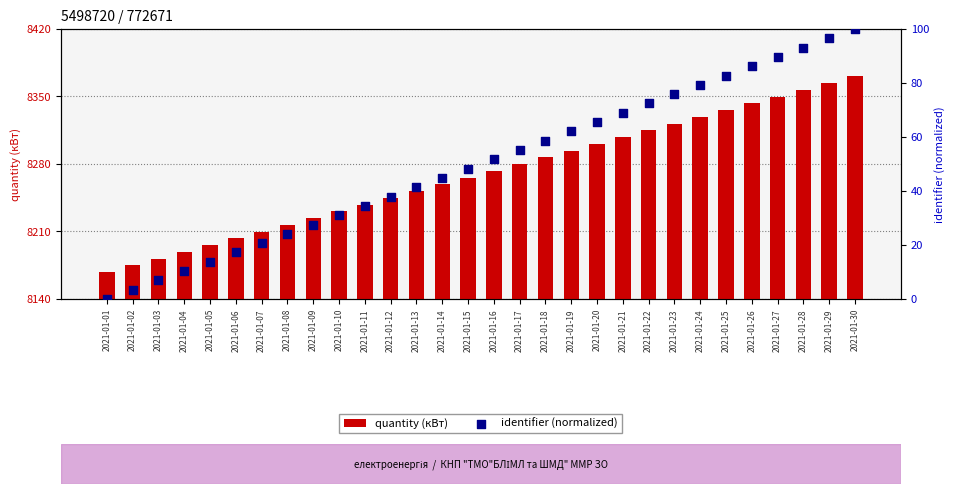

Which series reaches the maximum Y coordinate?

quantity (кВт)